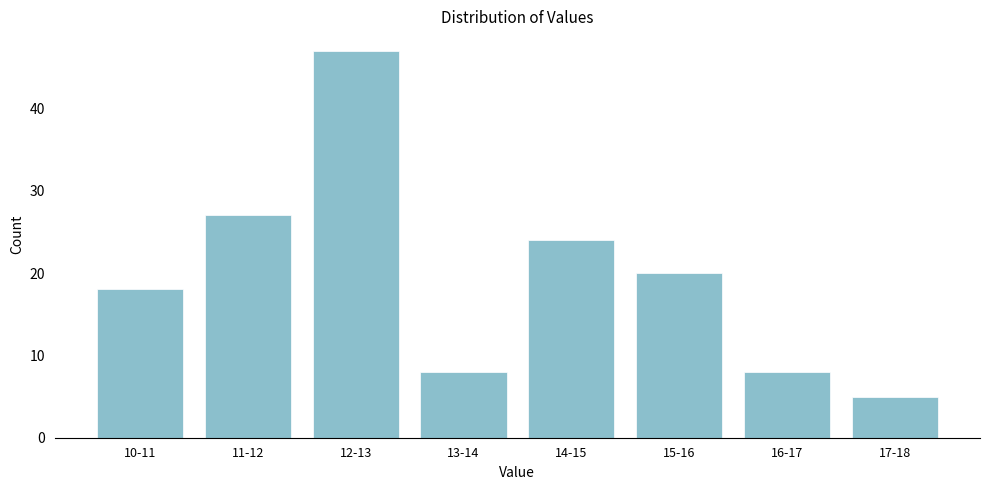

Reading left to right, list all the values displayed in this chart.

10-11=18	11-12=27	12-13=47	13-14=8	14-15=24	15-16=20	16-17=8	17-18=5